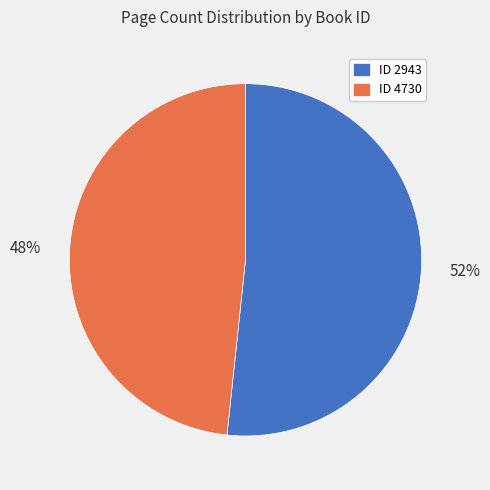

What is the smallest slice in the pie chart?

ID 4730